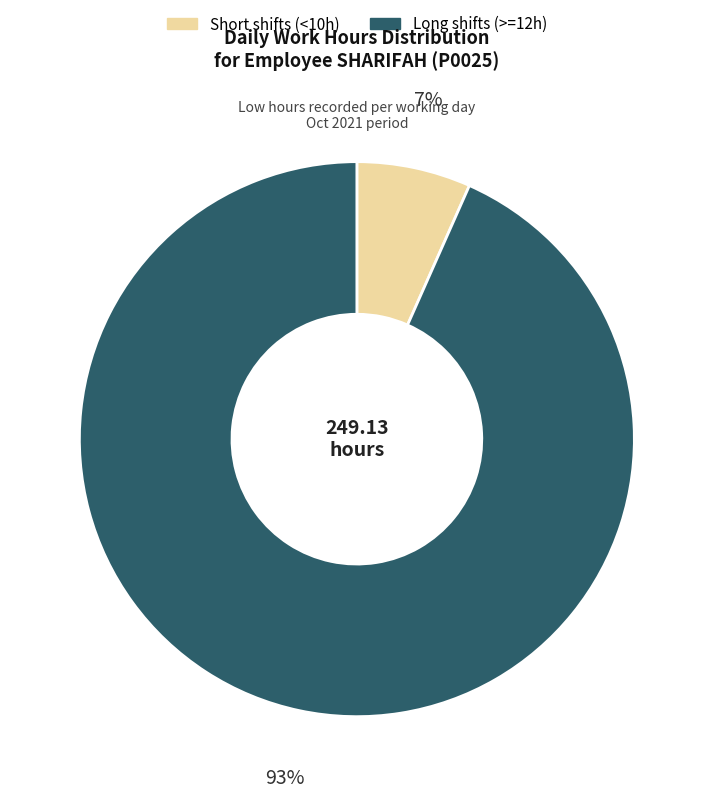

Is there a majority slice in this chart?

Yes